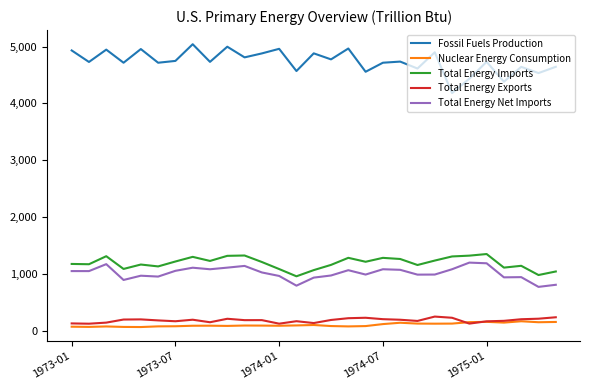

What is the maximum value for Total Energy Net Imports?

1196.6